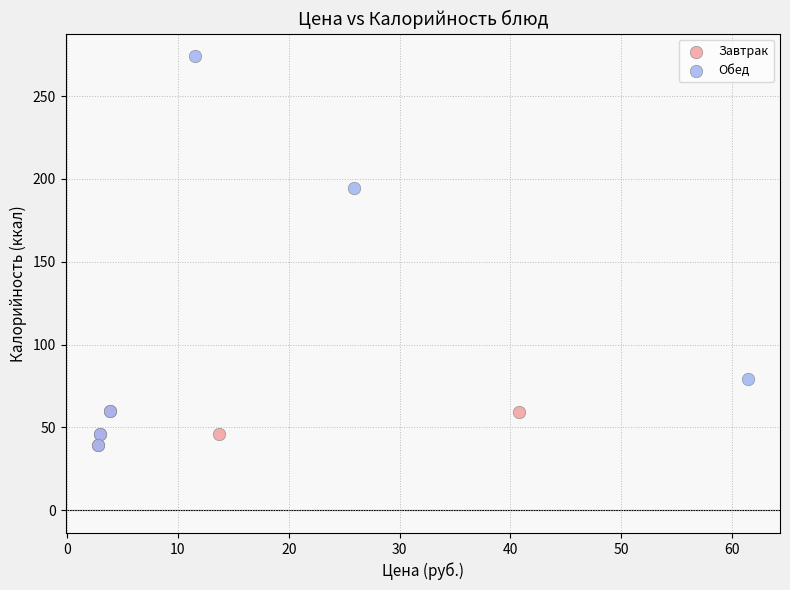

Which series has the largest Y range (max minus min)?

Обед